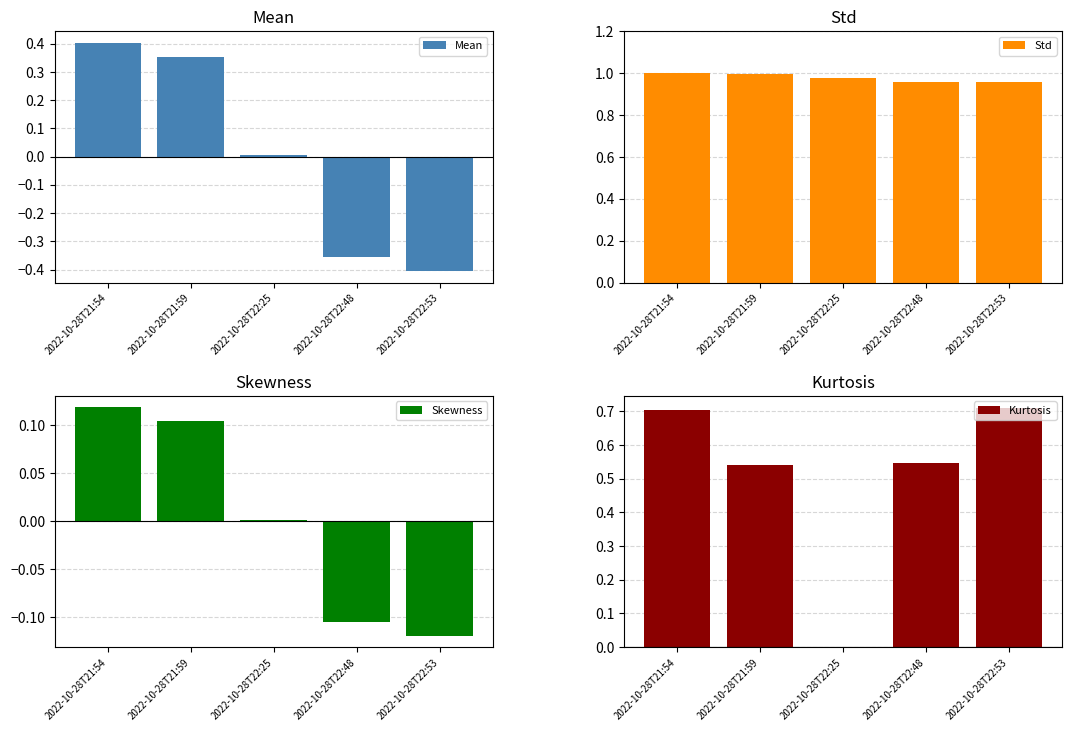

What is the approximate value of Kurtosis at 2022-10-28T22:53?

0.7